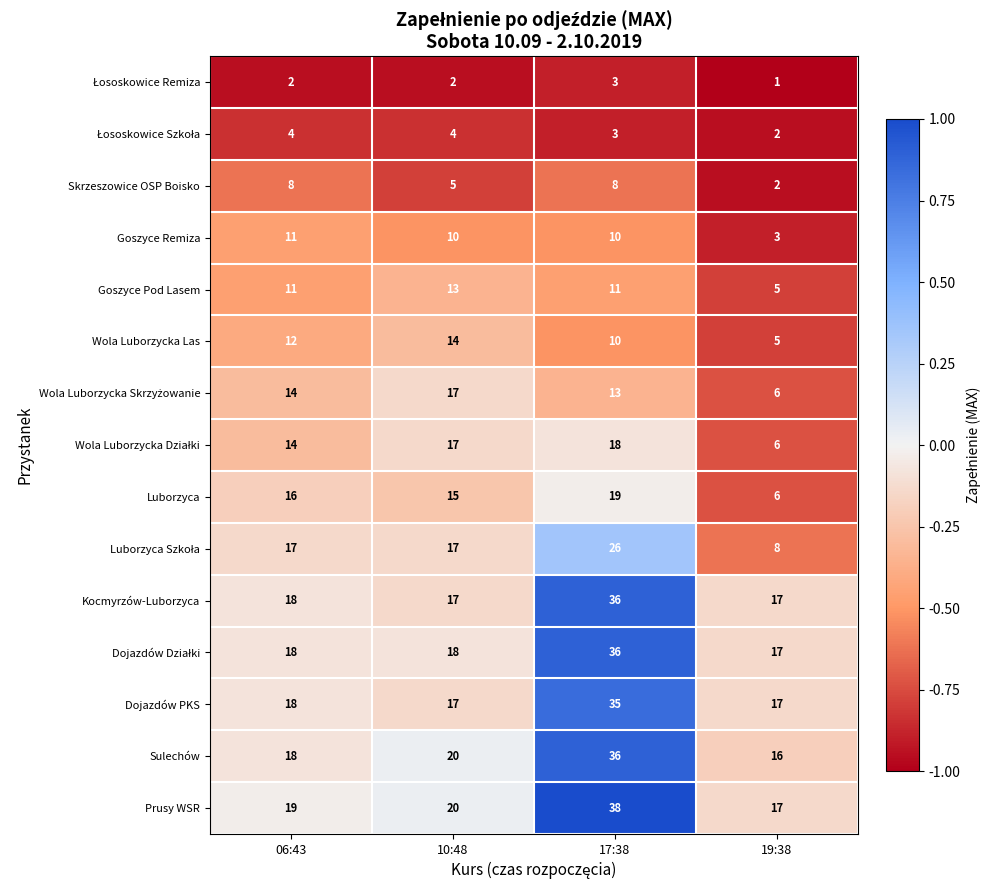

What is the difference between the Luborzyca values at 17:38 and 06:43?

3